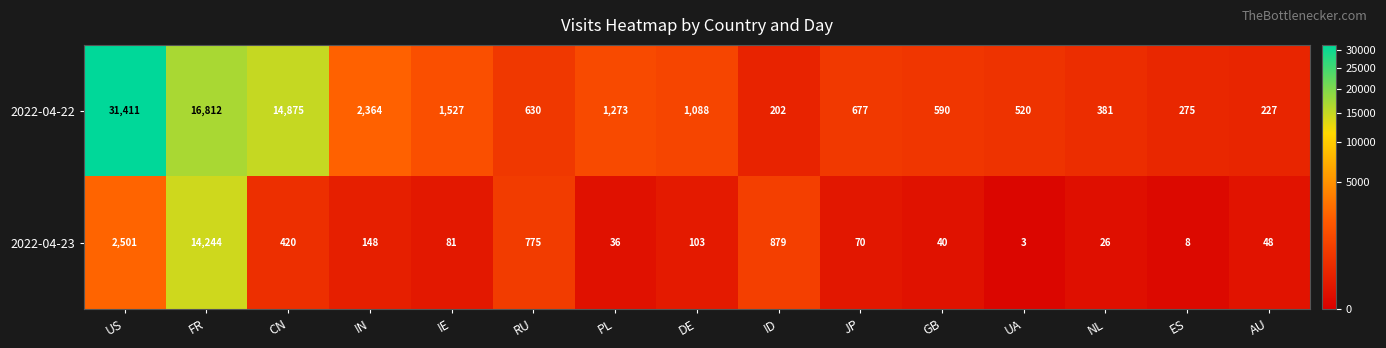

Which series changed the most between DE and JP?

2022-04-22